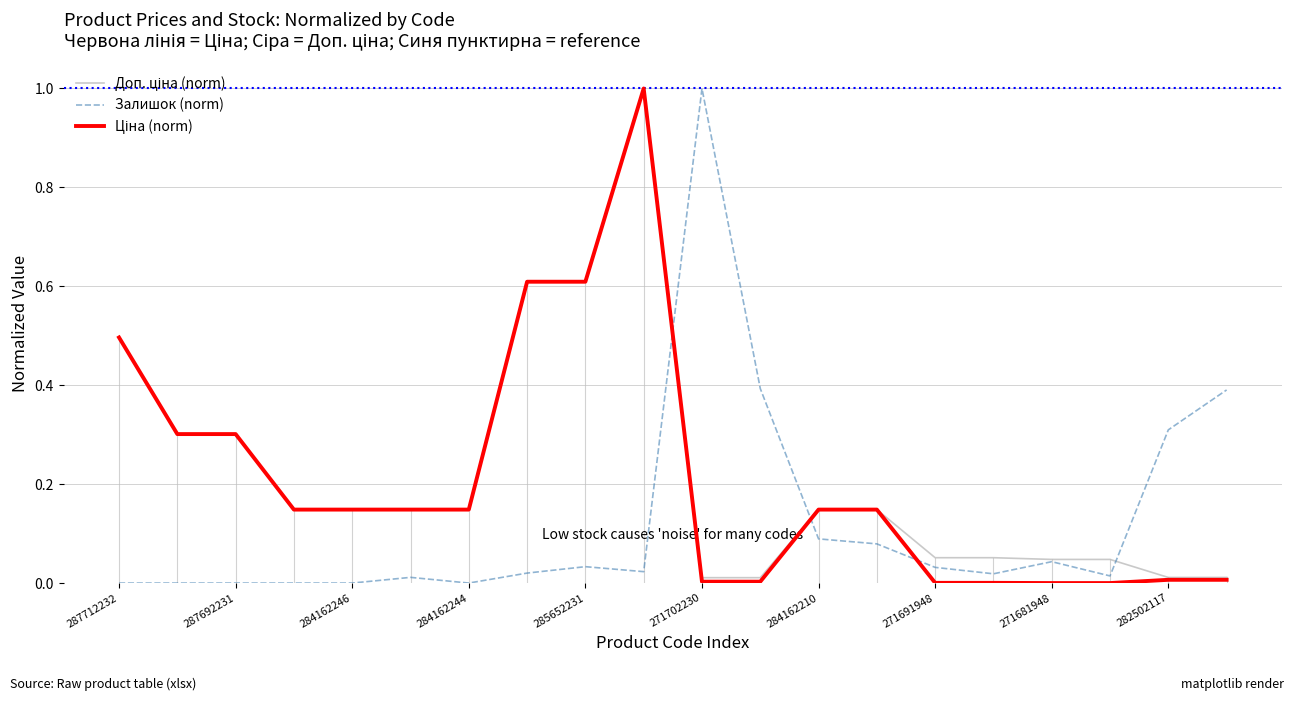

What is the maximum value for Залишок (norm)?

1.0